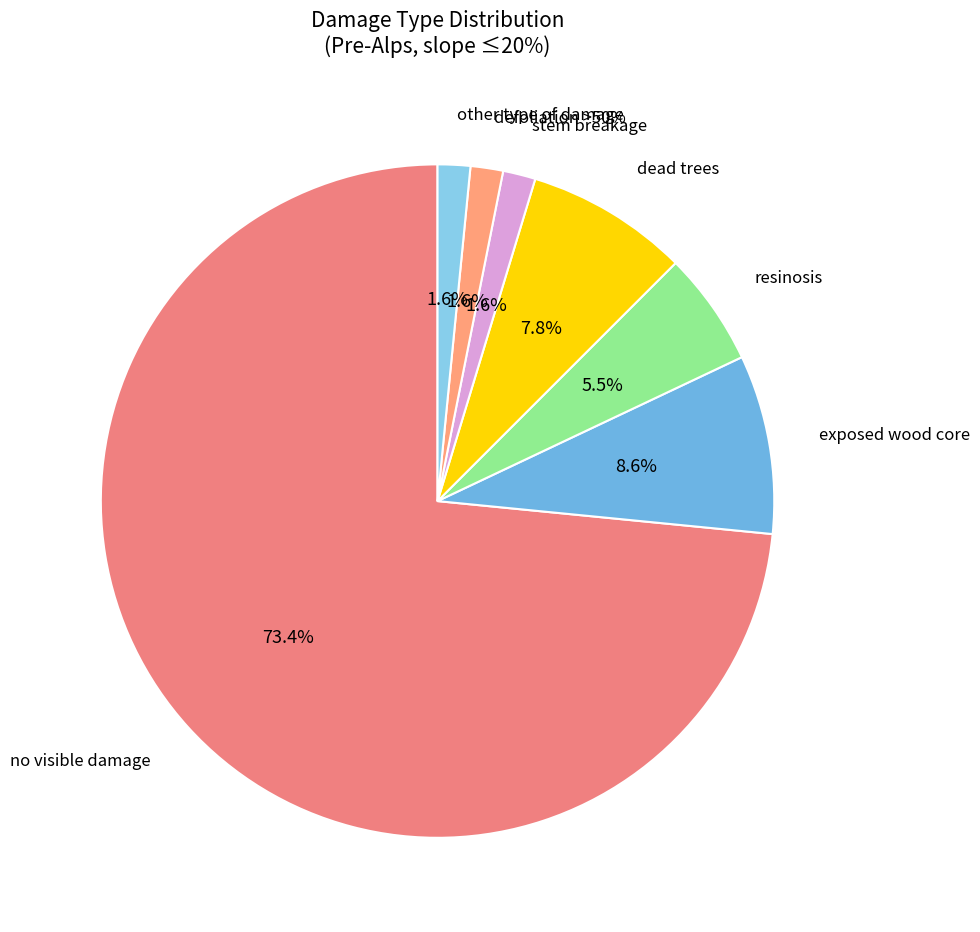

How many segments does this pie chart have?

7